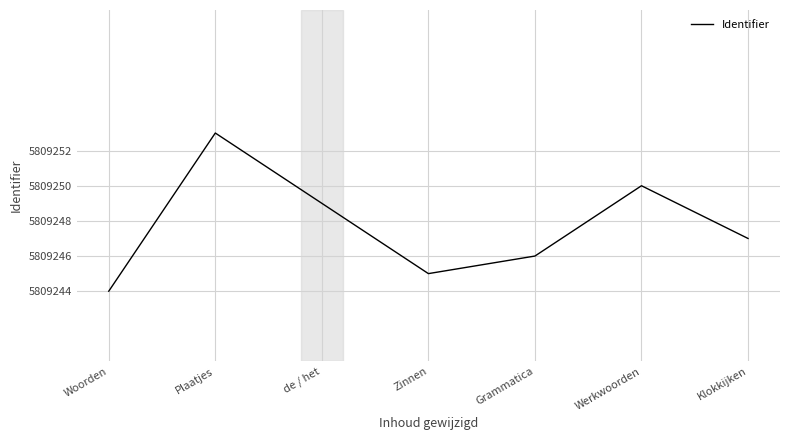

What is the sum of all values?

40664734